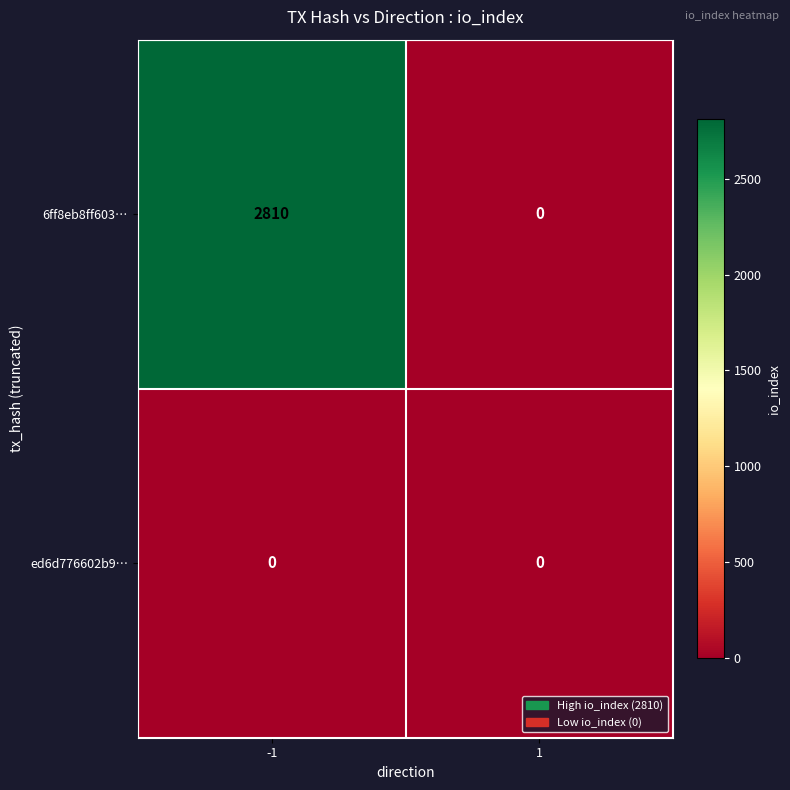

What is the difference between the highest and lowest values at -1?

2810